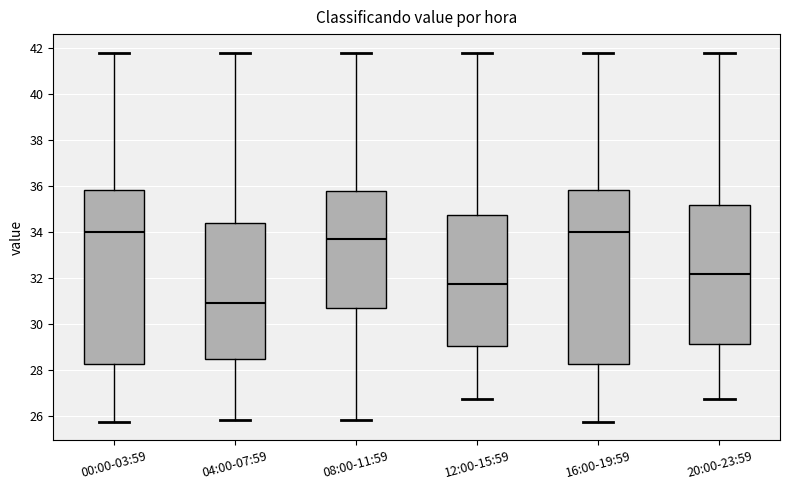

Where is the lower edge of the box for 12:00-15:59 on the y-axis? The values are not printed on the chart, so give them approximately, as read against the axis.

29.0